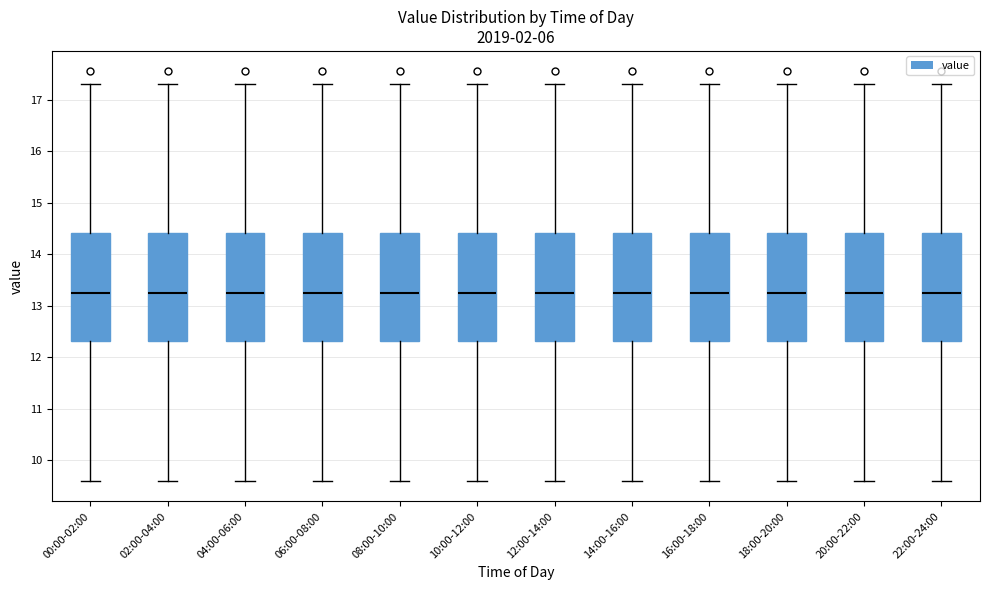

Reading left to right, read every box against the y-axis: the position of its median line, the range the box covers, and the ends of its whiskers. The values are not printed on the chart, so give them approximately, as read against the axis.

00:00-02:00: median 13.3, box 12.3 to 14.4, whiskers 9.6 to 17.3
02:00-04:00: median 13.3, box 12.3 to 14.4, whiskers 9.6 to 17.3
04:00-06:00: median 13.3, box 12.3 to 14.4, whiskers 9.6 to 17.3
06:00-08:00: median 13.3, box 12.3 to 14.4, whiskers 9.6 to 17.3
08:00-10:00: median 13.3, box 12.3 to 14.4, whiskers 9.6 to 17.3
10:00-12:00: median 13.3, box 12.3 to 14.4, whiskers 9.6 to 17.3
12:00-14:00: median 13.3, box 12.3 to 14.4, whiskers 9.6 to 17.3
14:00-16:00: median 13.3, box 12.3 to 14.4, whiskers 9.6 to 17.3
16:00-18:00: median 13.3, box 12.3 to 14.4, whiskers 9.6 to 17.3
18:00-20:00: median 13.3, box 12.3 to 14.4, whiskers 9.6 to 17.3
20:00-22:00: median 13.3, box 12.3 to 14.4, whiskers 9.6 to 17.3
22:00-24:00: median 13.3, box 12.3 to 14.4, whiskers 9.6 to 17.3